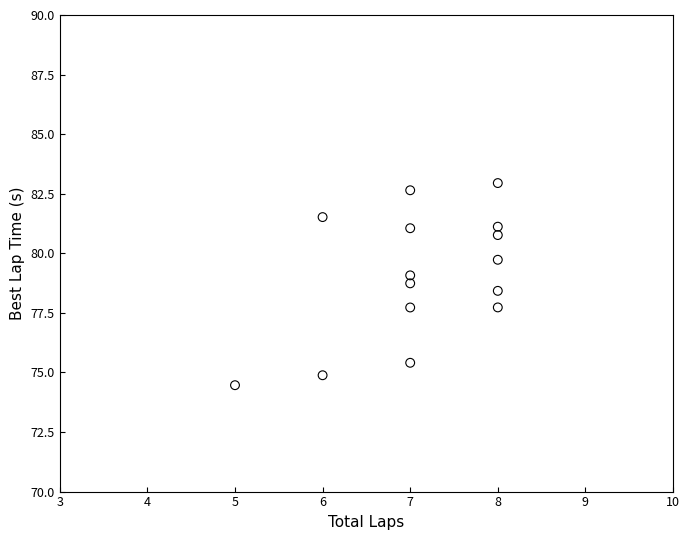

What is the range of Y values (max minus min)?

8.5